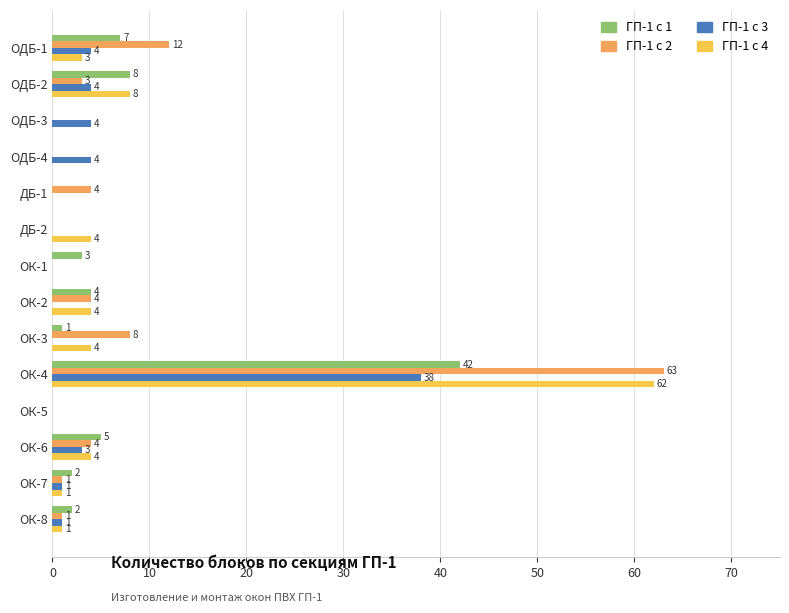

The value of ГП-1 с 4 at ДБ-1 is -25. True or false?

False